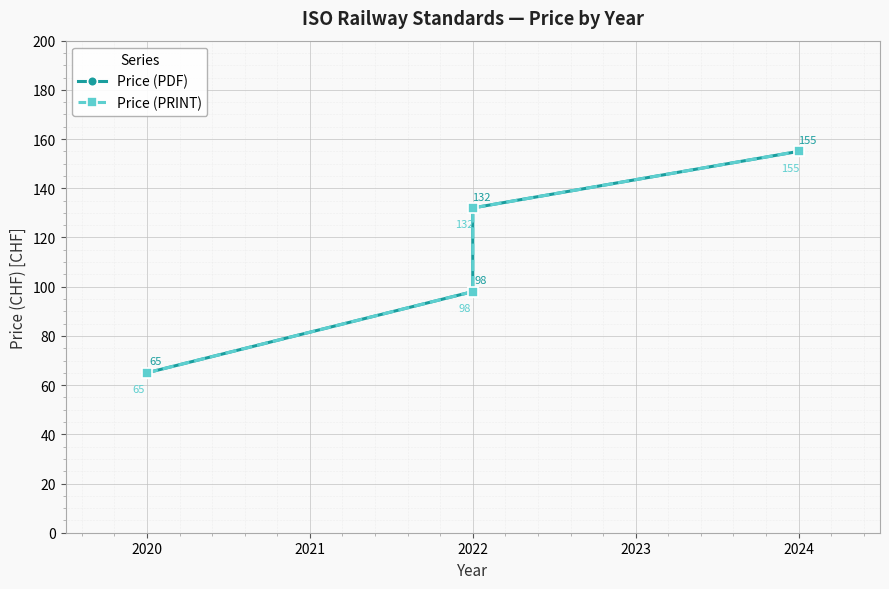

Does the chart display data point markers on the line(s)?

Yes